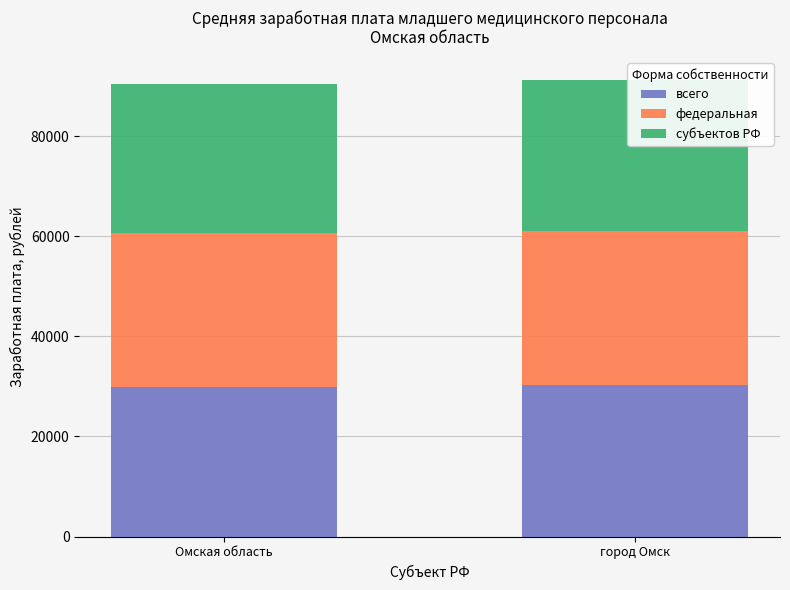

How many series are shown in this chart?

3